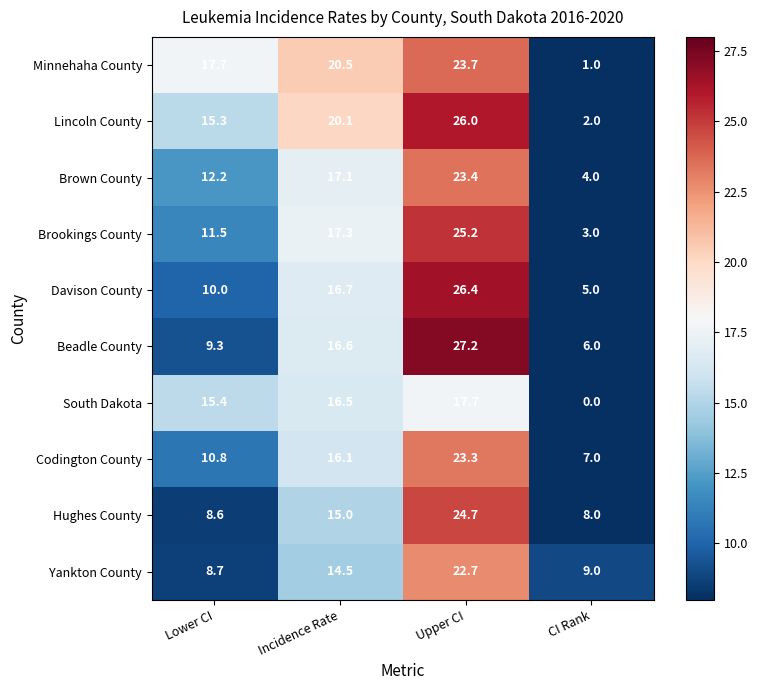

At which category is the sum across all series the highest?

Upper CI